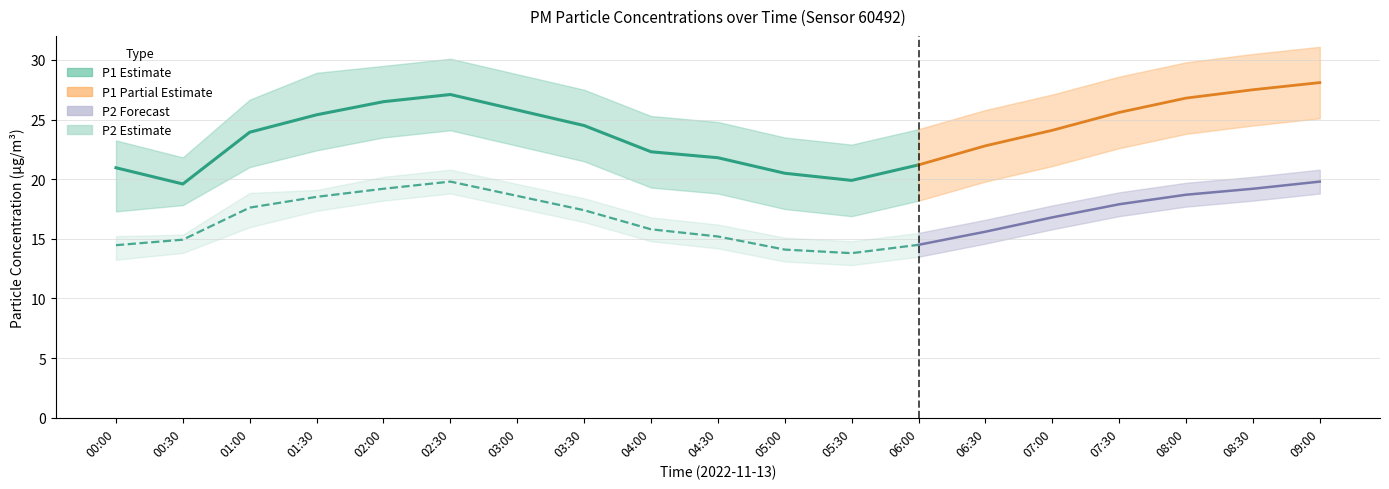

At which category does the chart reach its peak across all series?

09:00